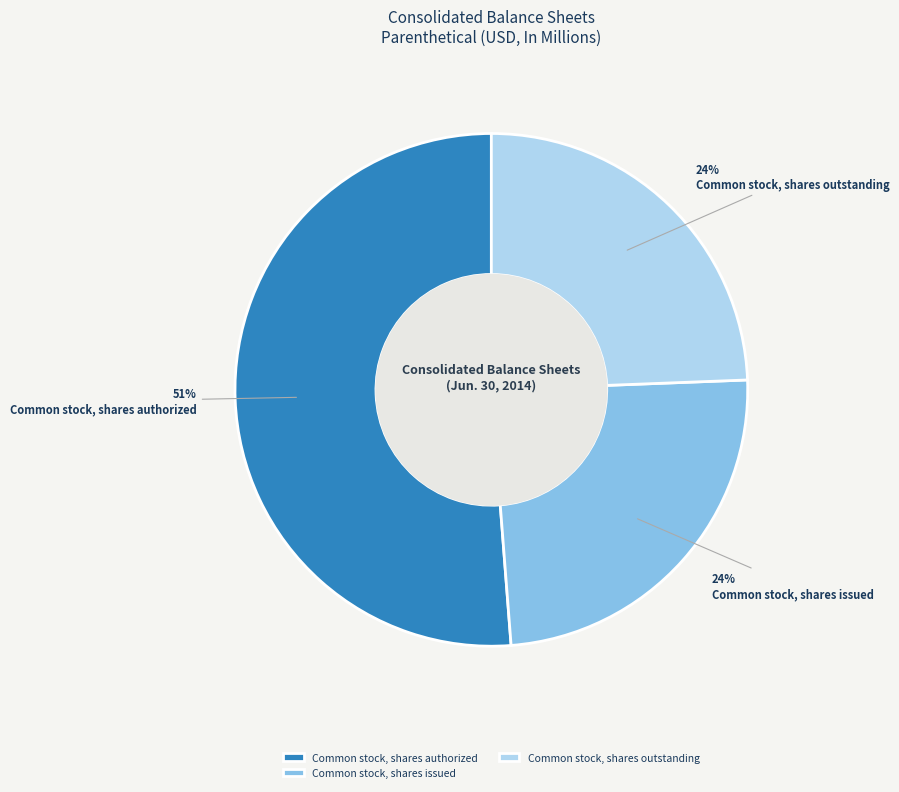

To the nearest percent, what is the combined percentage of Common stock, shares authorized and Common stock, shares outstanding?

76%